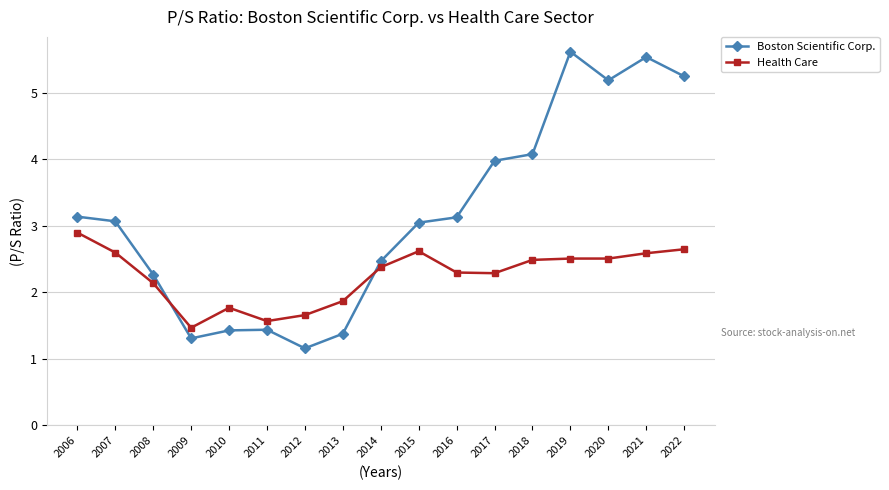

At 2015, list the series in order from largest to smallest.

Boston Scientific Corp., Health Care